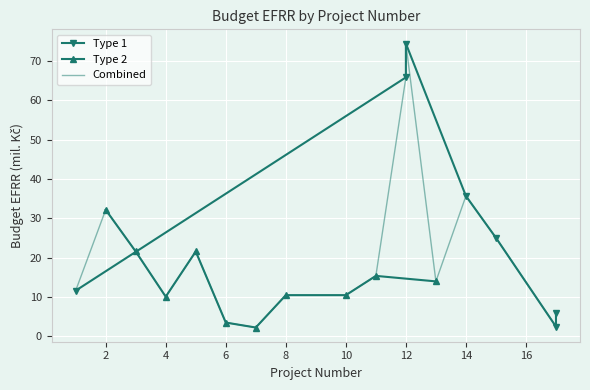

The Type 2 series shows 43.1 at 2. True or false?

False